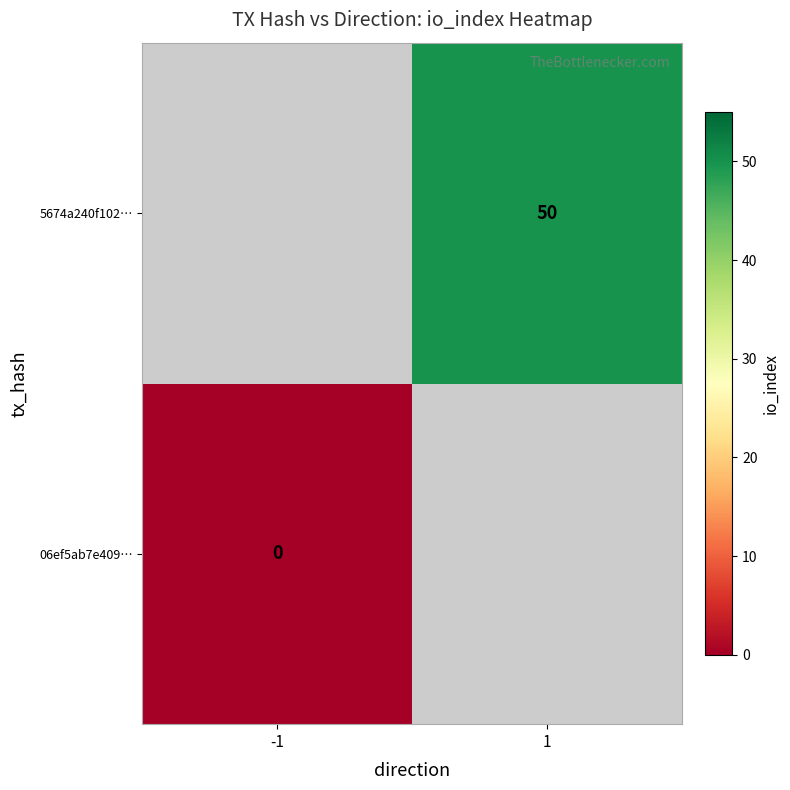

Is the value of 5674a240f102… at 1 greater than the value of 06ef5ab7e409… at -1?

Yes